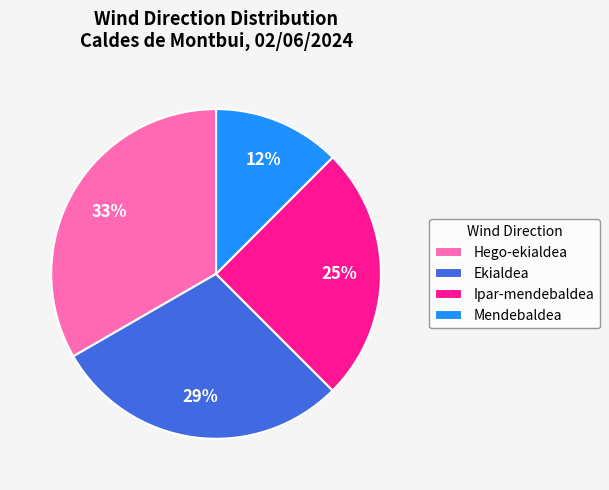

The Mendebaldea slice represents 12% of the pie. True or false?

True